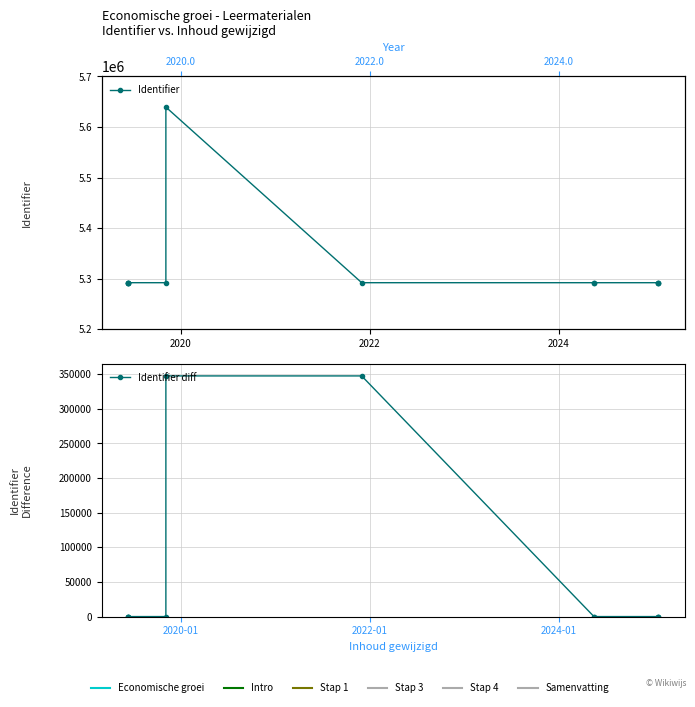

What are all the series names shown in the legend?

Identifier, Identifier diff